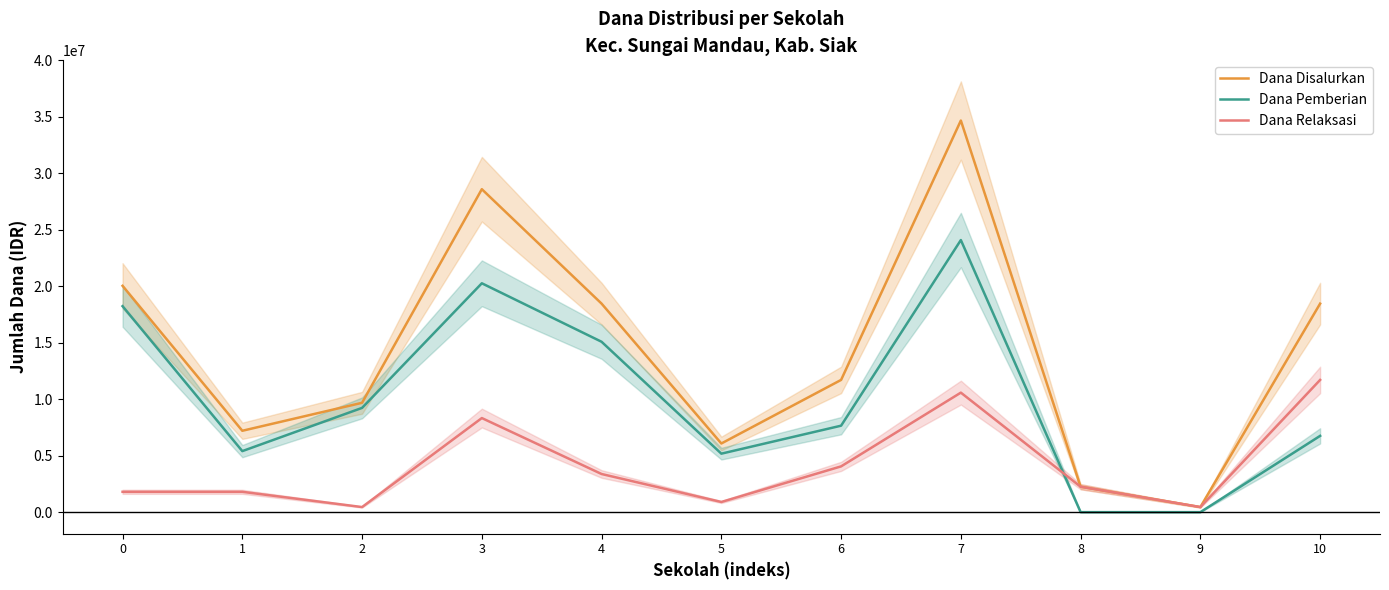

Where is Dana Disalurkan nearest to the value 17550000?

4